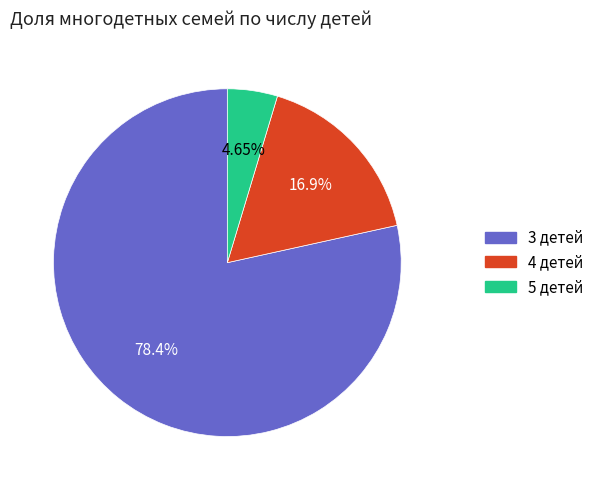

To the nearest percent, what is the difference between the largest and smallest slice percentages?

74%